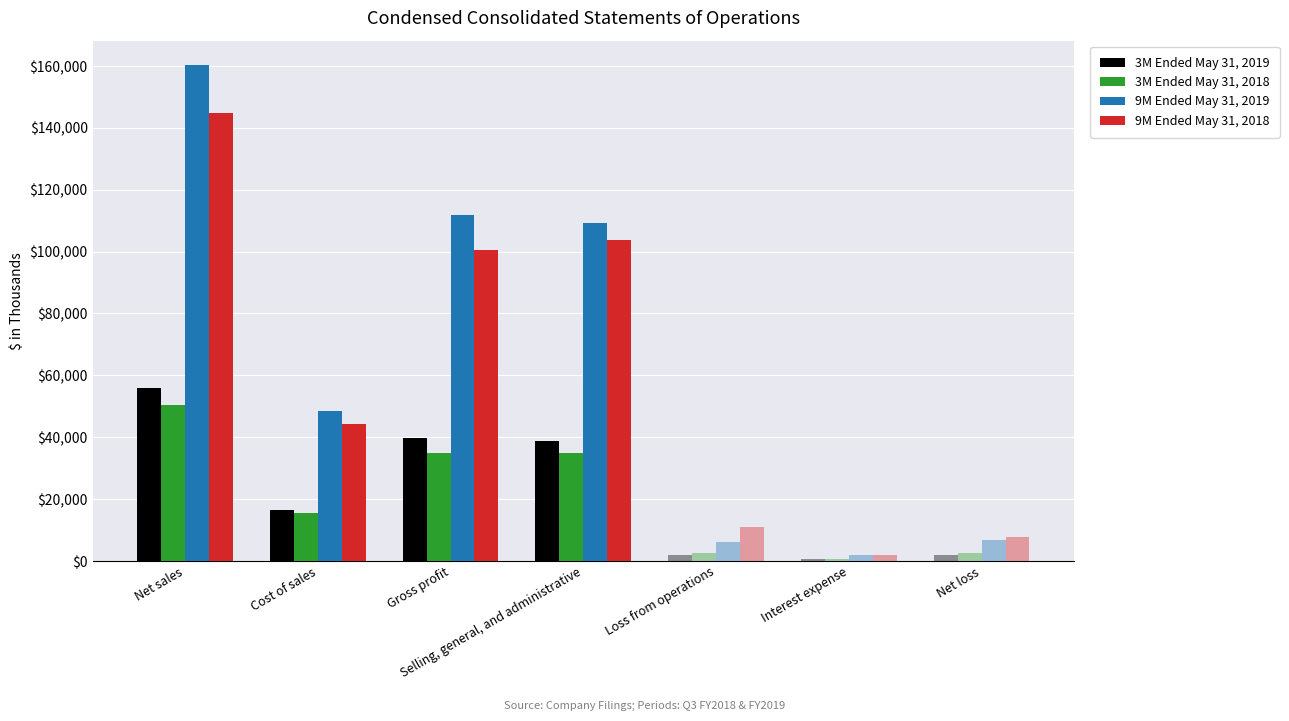

Which has a higher value, Net sales or Interest expense?

Net sales